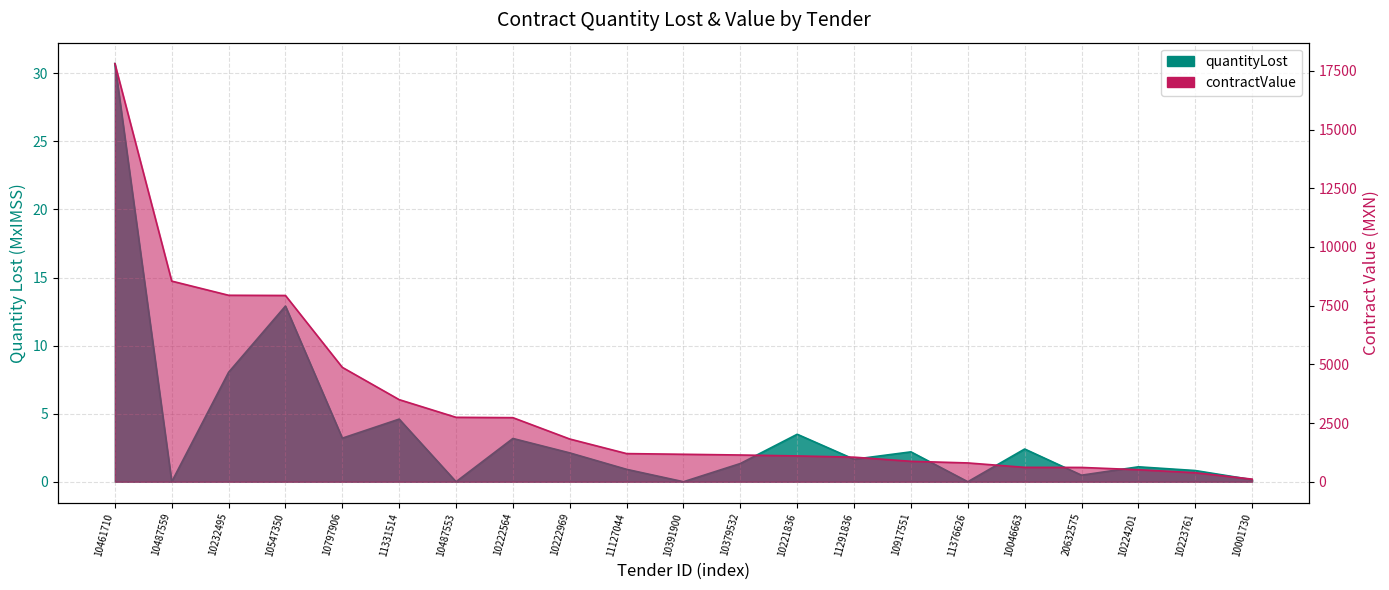

Reading left to right, what are all the values shown in this chart?

30.7	0.0	8.0	12.9	3.2	4.6	0.0	3.2	2.1	0.9	0.0	1.3	3.5	1.7	2.2	0.0	2.4	0.5	1.1	0.8	0.2